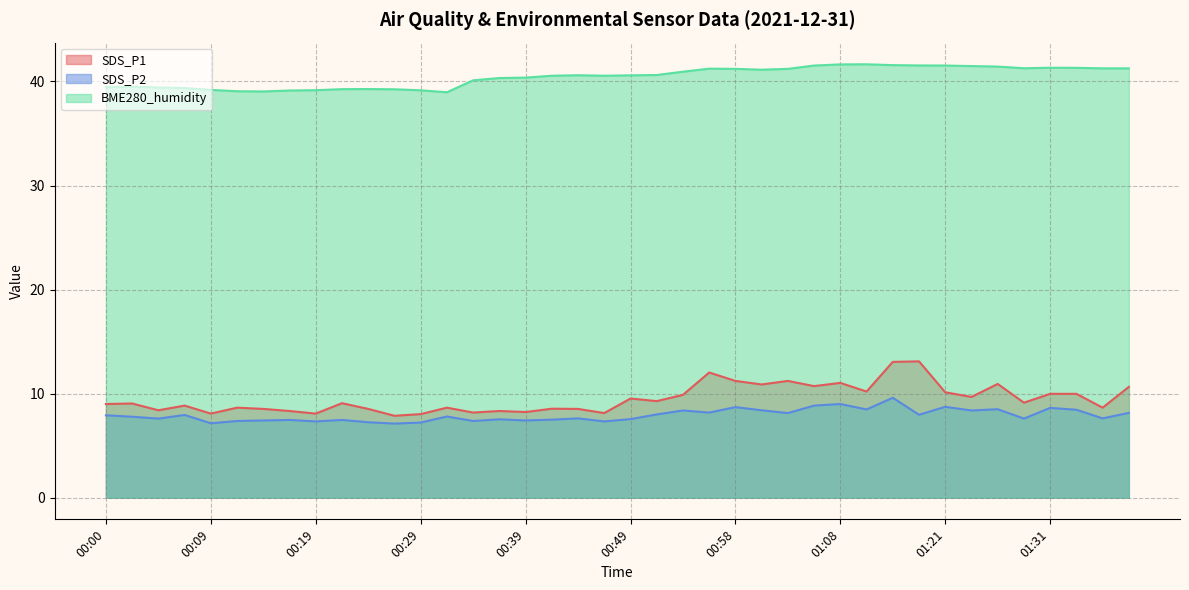

True or false: BME280_humidity and SDS_P1 cross at least once.

False